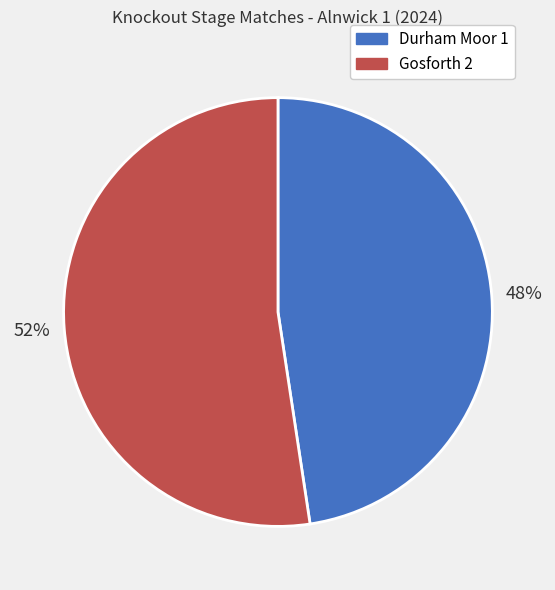

To the nearest percent, what is the combined percentage of Durham Moor 1 and Gosforth 2?

100%